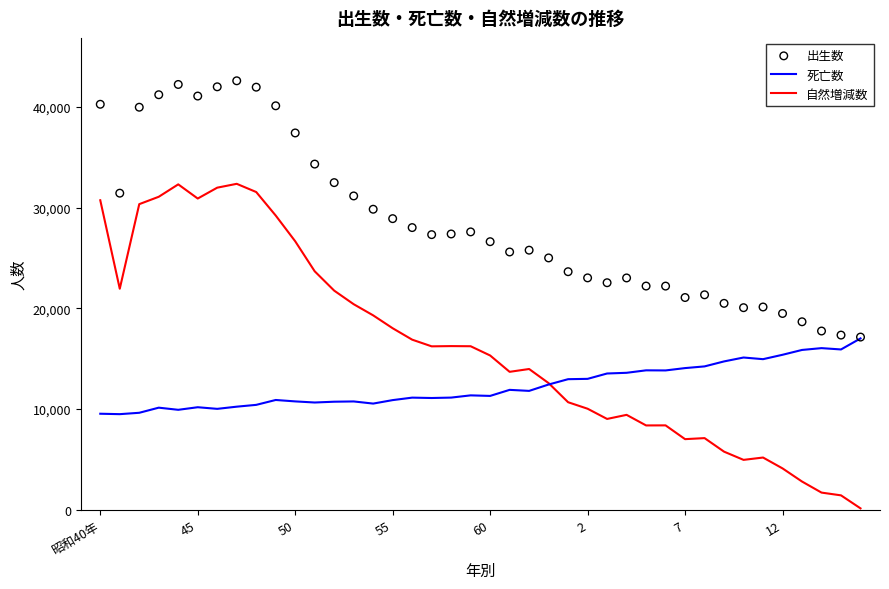

What are all the series names shown in the legend?

死亡数, 自然増減数, 出生数